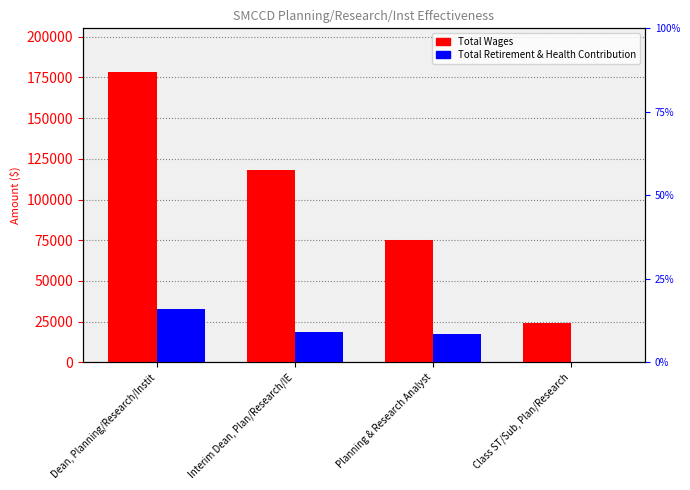

Reading left to right, extract all data points from this chart.

Total Wages: Dean, Planning/Research/Instit=178413	Interim Dean, Plan/Research/IE=118110	Planning & Research Analyst=75293	Class ST/Sub, Plan/Research=24170
Total Retirement & Health Contribution: Dean, Planning/Research/Instit=32841	Interim Dean, Plan/Research/IE=18523	Planning & Research Analyst=17681	Class ST/Sub, Plan/Research=0